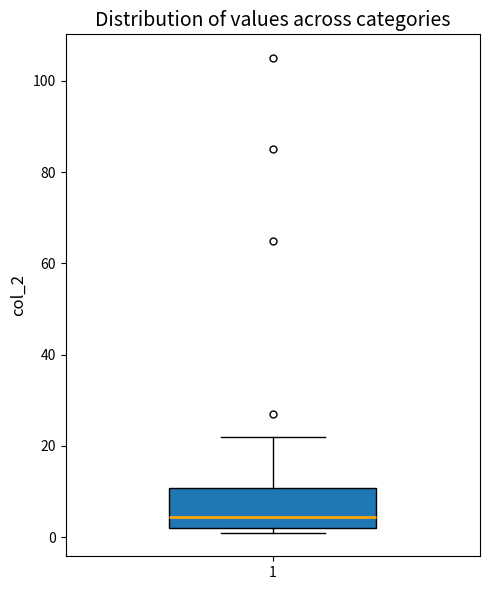

Transcribe this box plot: give where the median line is, the range the box spans, and where the two whiskers end, as read against the y-axis. The values are not printed on the chart, so give them approximately, as read against the axis.

median 4, box 2 to 10, whiskers 2 (just below the box's lower edge) to 22